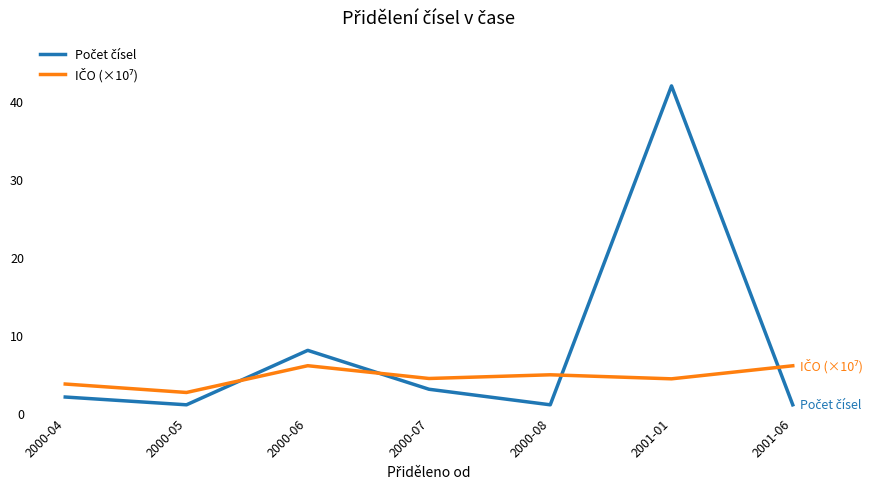

Does the chart display data point markers on the line(s)?

No